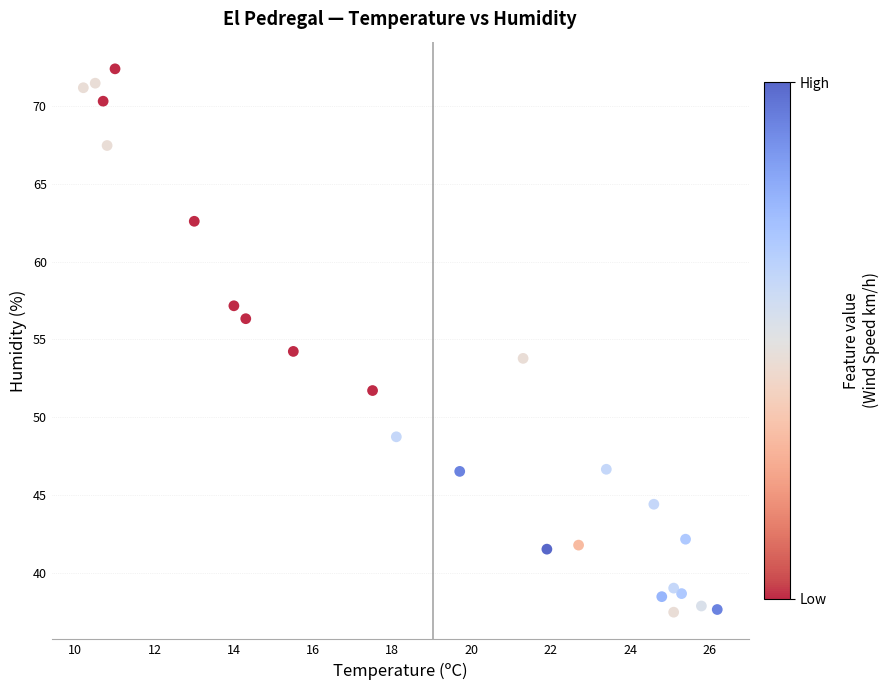

What is the range of X values (max minus min)?

16.0